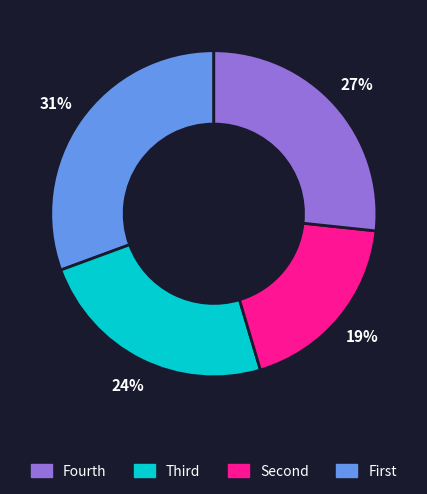

To the nearest percent, what is the difference between the largest and smallest slice percentages?

12%